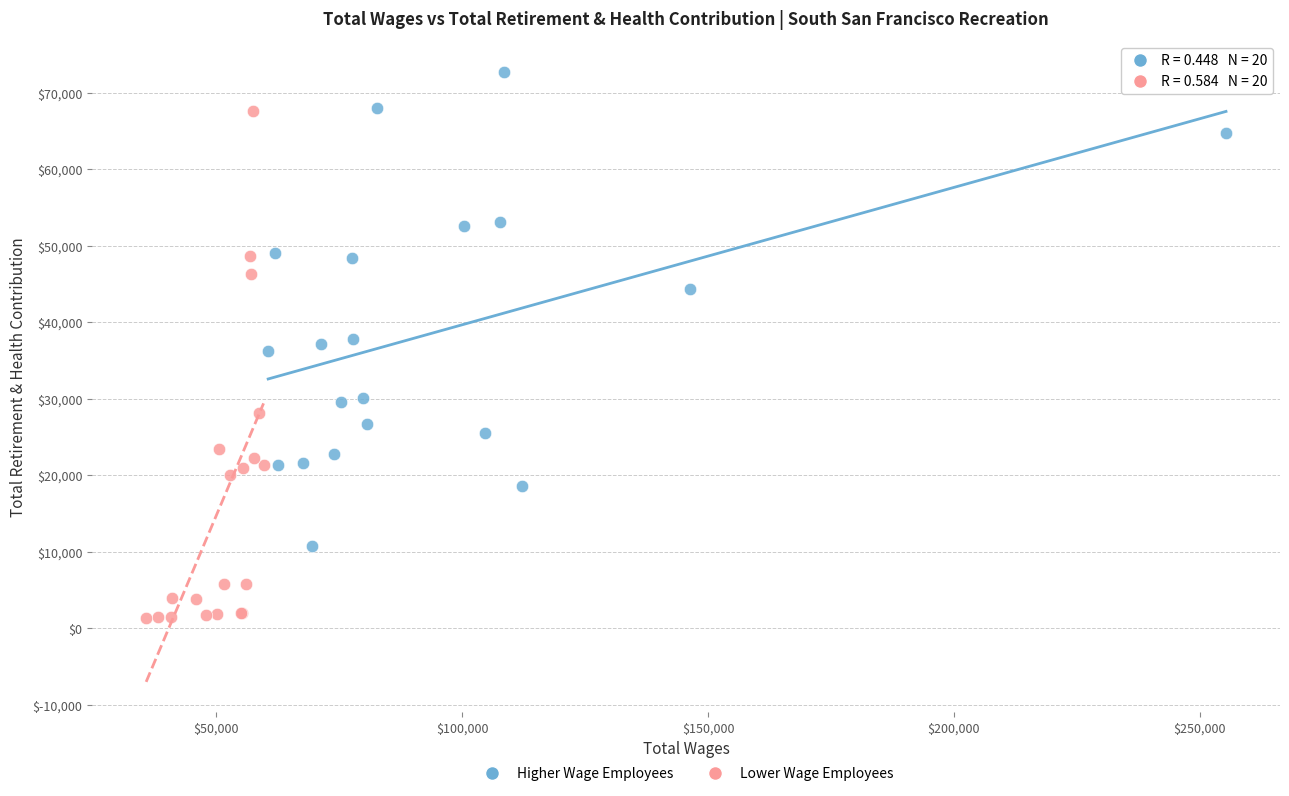

Which series contains the highest Y value?

Higher Wage Employees